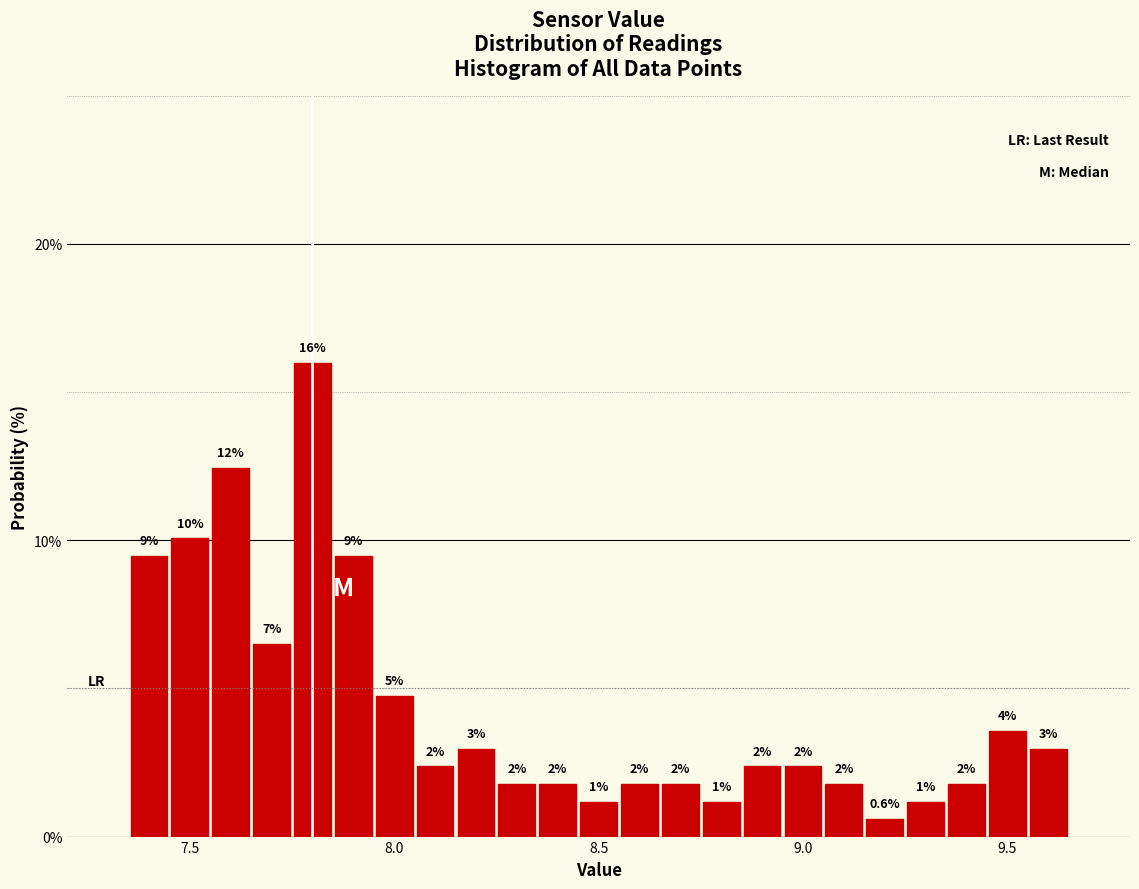

Around what value on the x-axis is the tallest bar? Give the approximate position of its centre, as read against the axis.

7.80